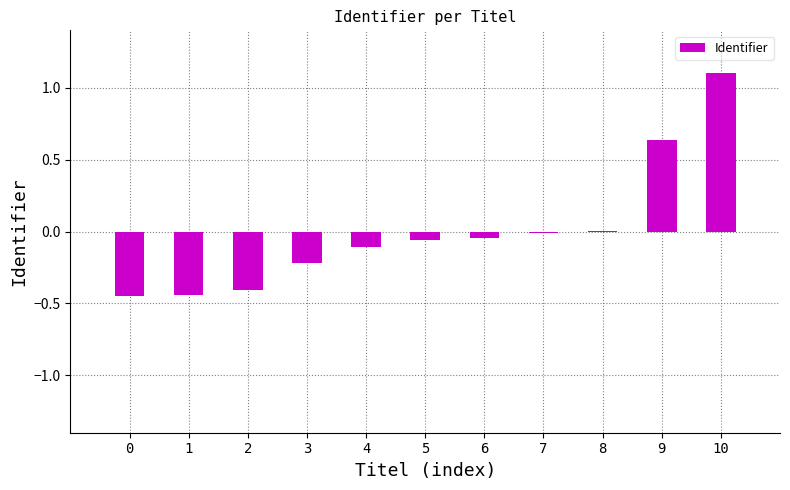

The value at 10 is 1.1. True or false?

True